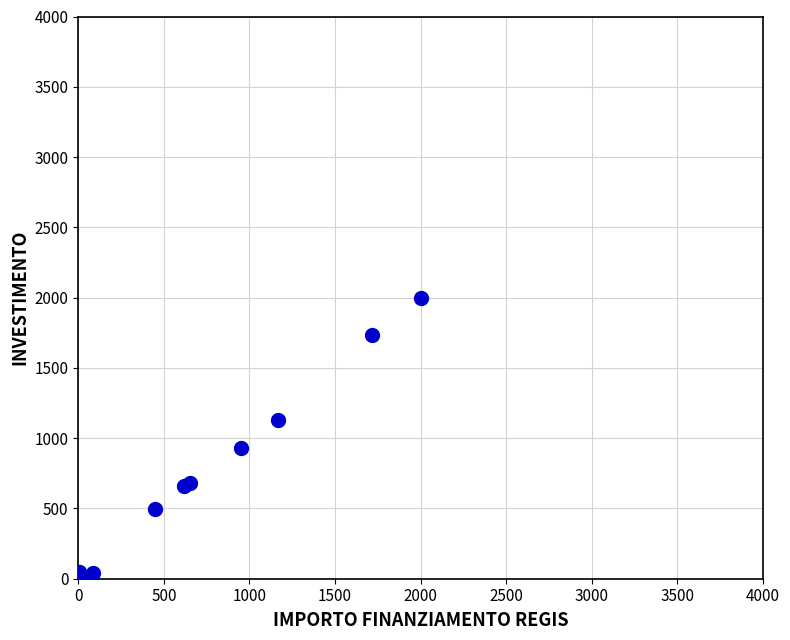

What Y value in the scatter plot is closest to 997?

930.5